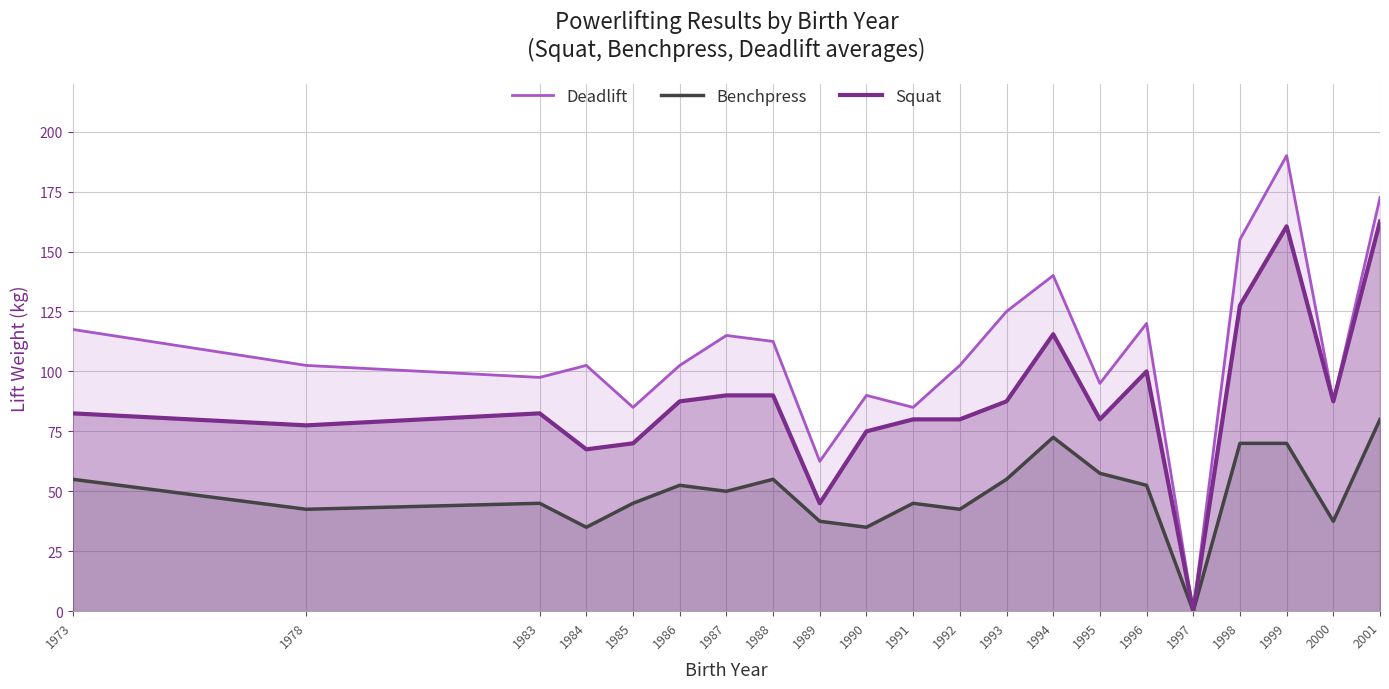

True or false: Deadlift and Benchpress intersect in this chart.

False